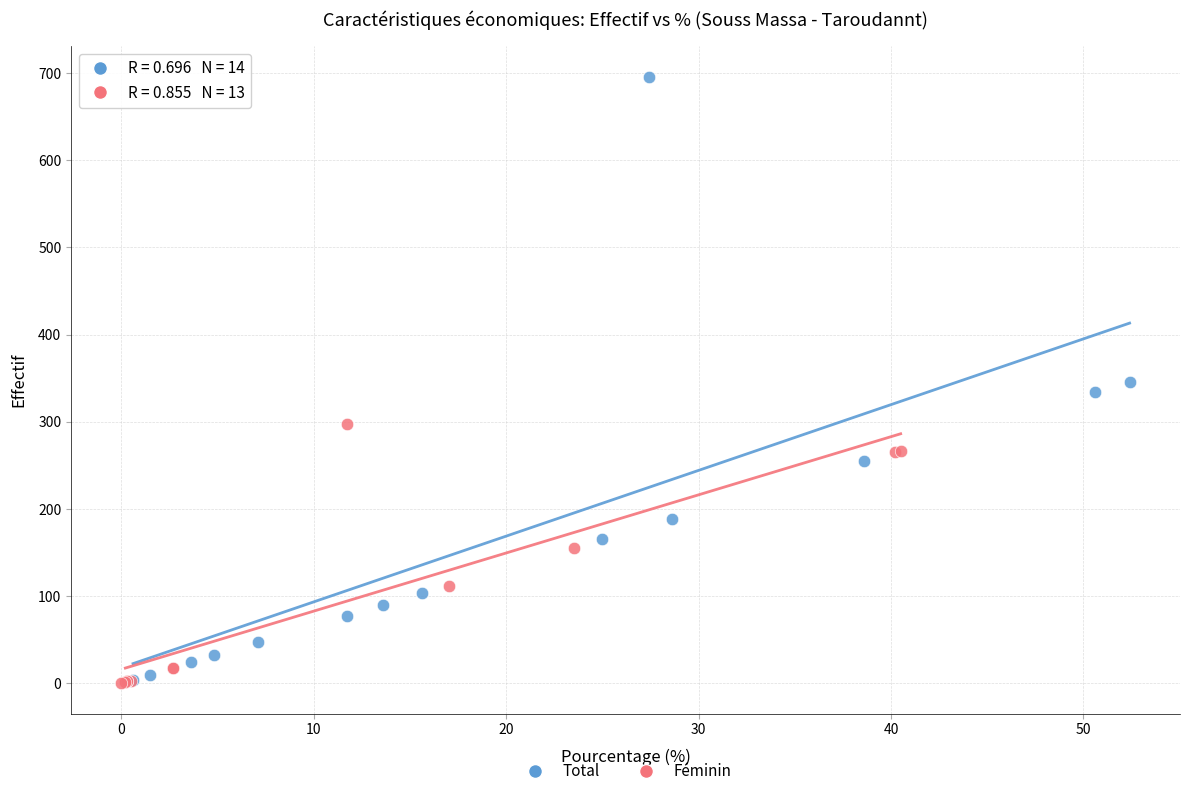

Which series reaches the maximum Y coordinate?

Total